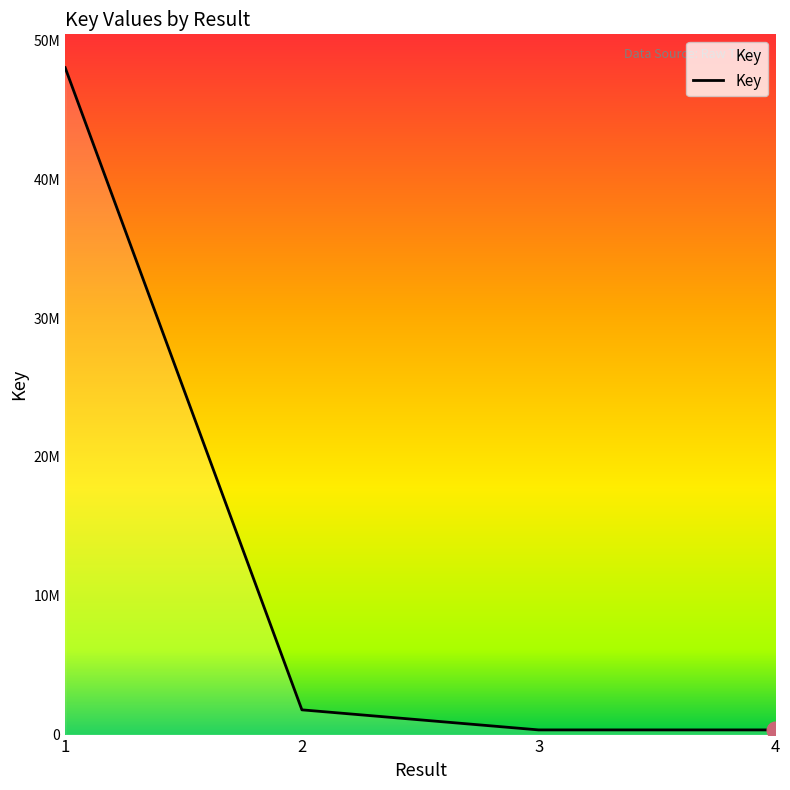

Is this an area chart (filled region under the line)?

Yes